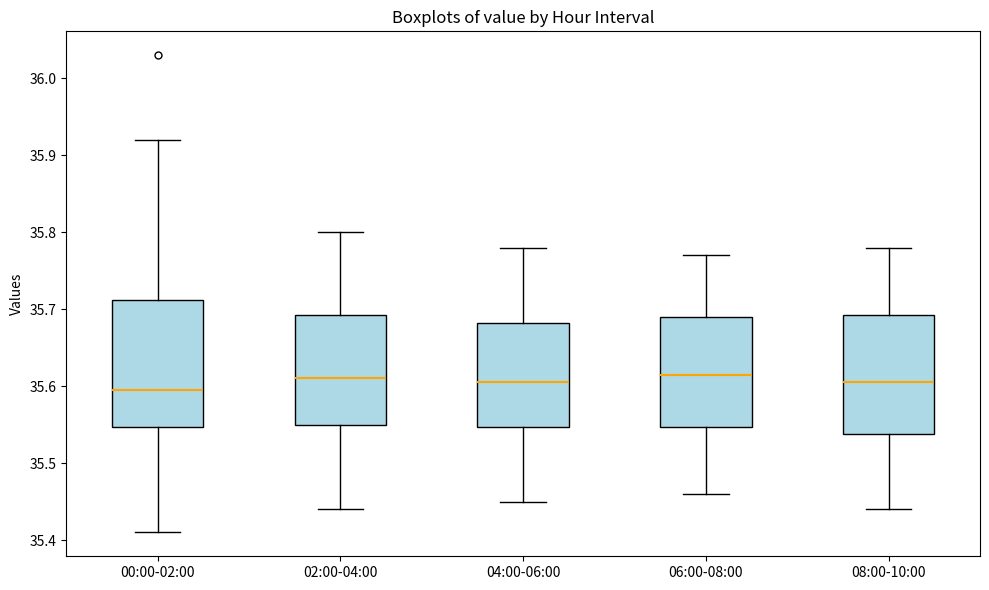

Where is the lower edge of the box for 04:00-06:00 on the y-axis? The values are not printed on the chart, so give them approximately, as read against the axis.

35.55